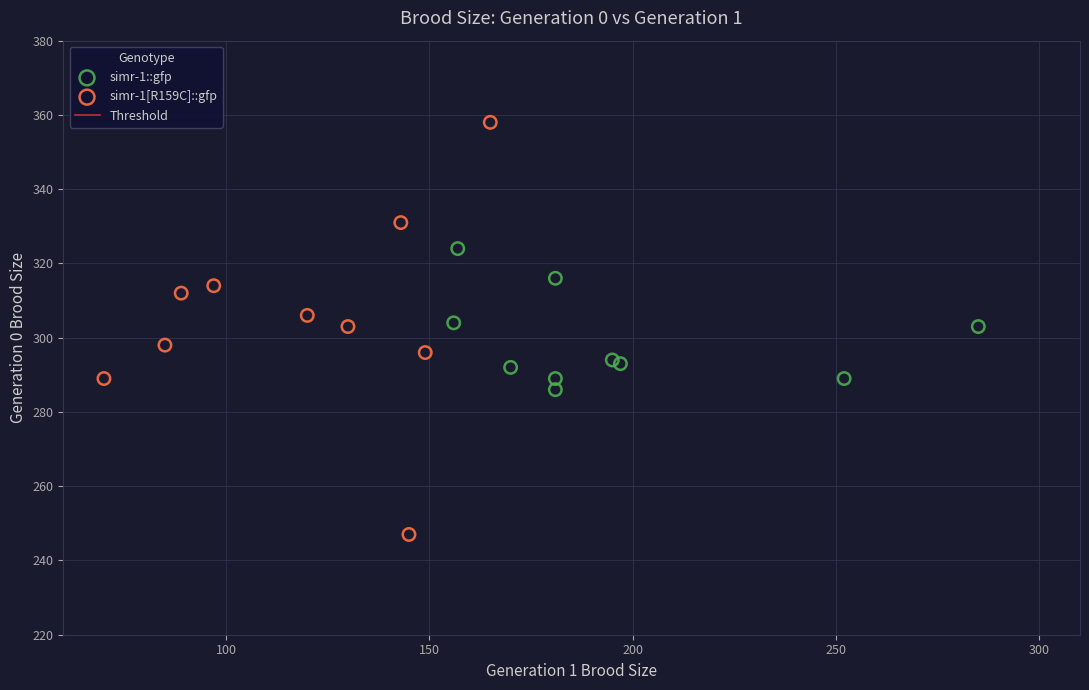

Which series contains the lowest Y value?

simr-1[R159C]::gfp